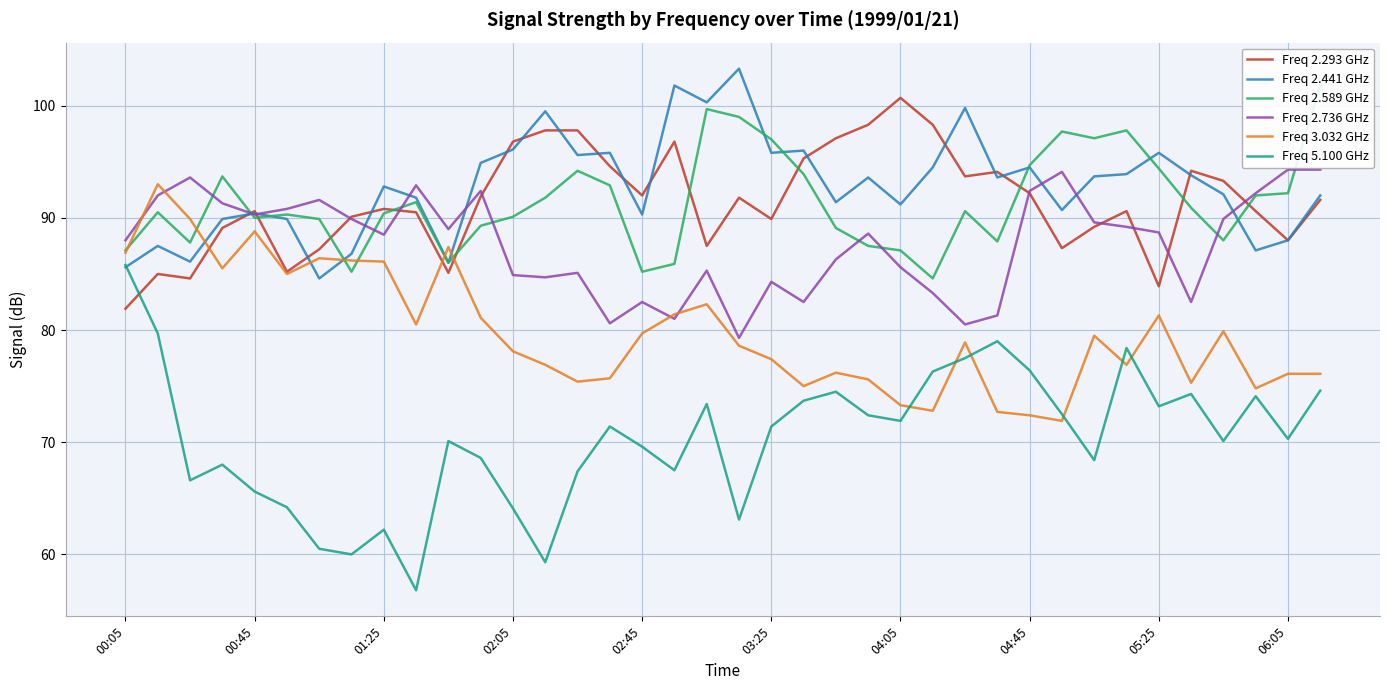

What is the minimum value for Freq 2.441 GHz?

84.6